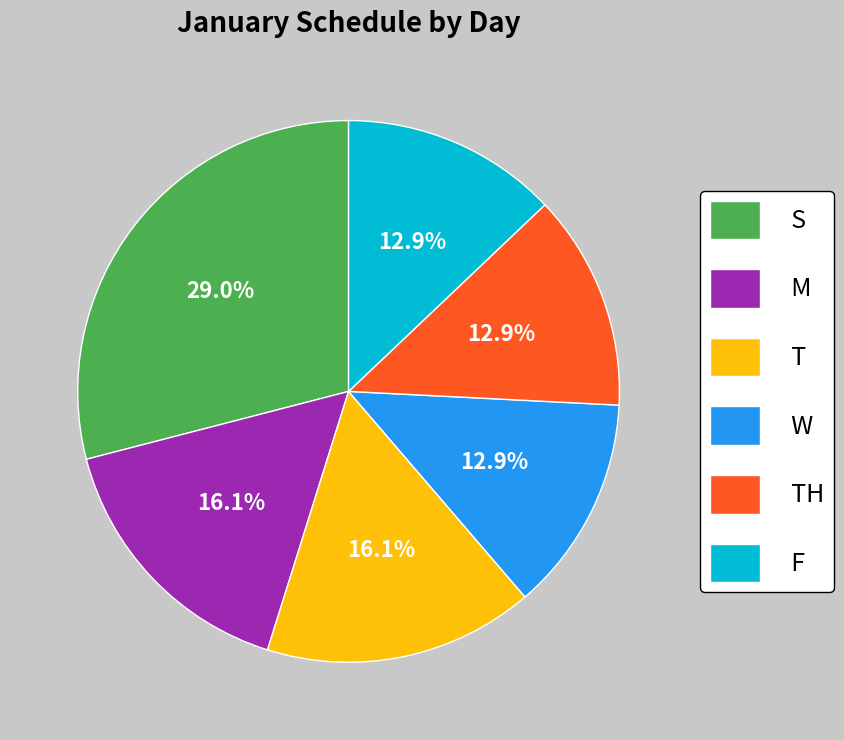

How much of the chart is everything except T?

83.9%